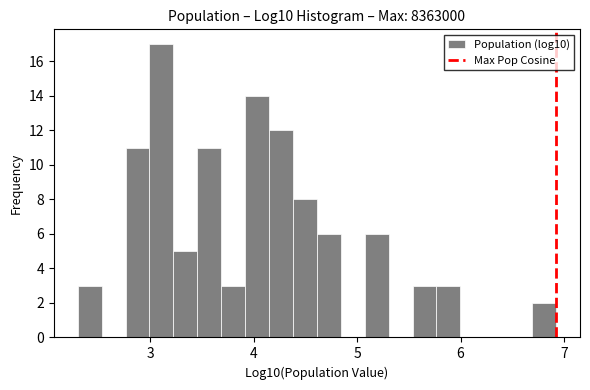

Read against the x-axis, roughly where is the centre of the tallest bar?

3.1